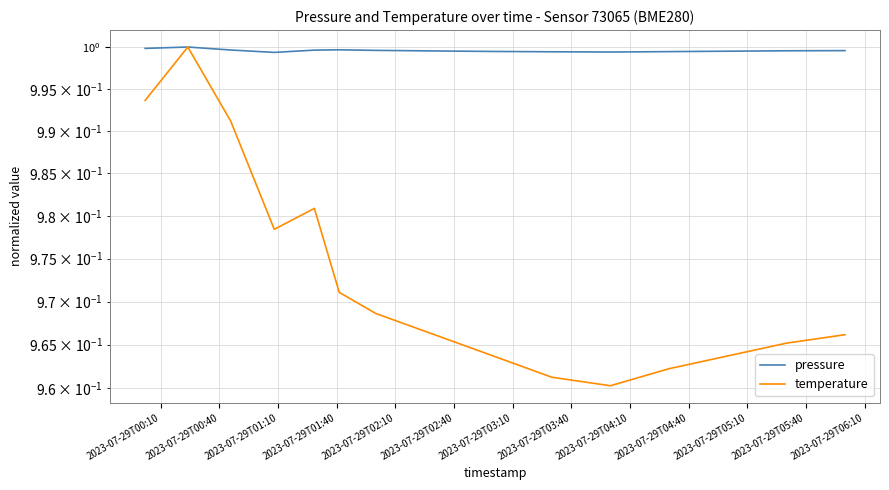

What are all the series names shown in the legend?

pressure, temperature